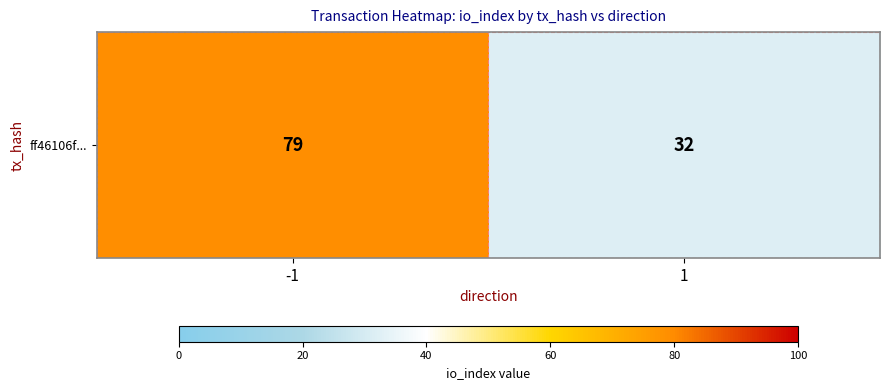

How many distinct data groups are displayed?

1